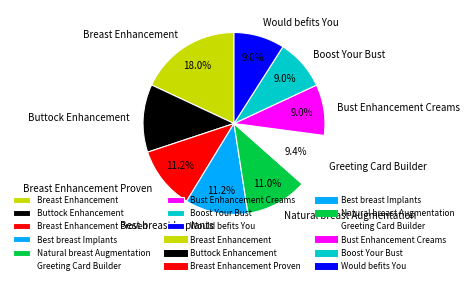

Which slice is the largest?

Breast Enhancement